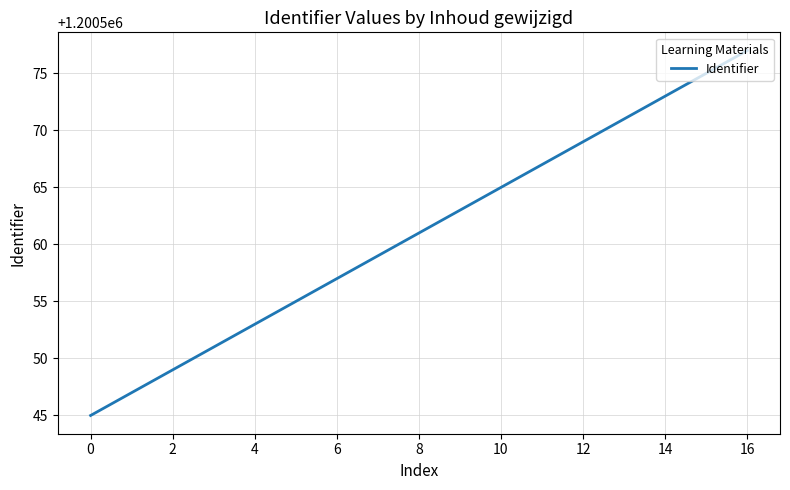

What is the difference between the maximum and minimum values?

32